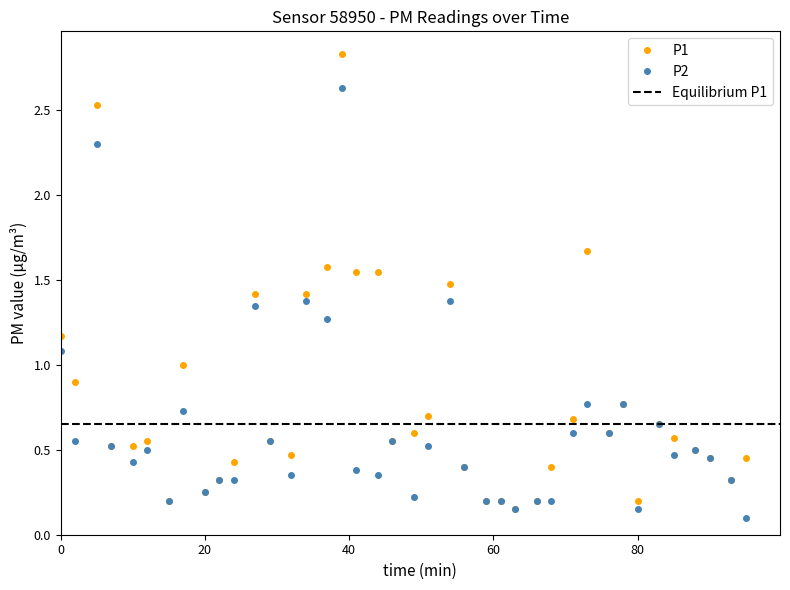

At which label is P1 closest to 1?

00:17